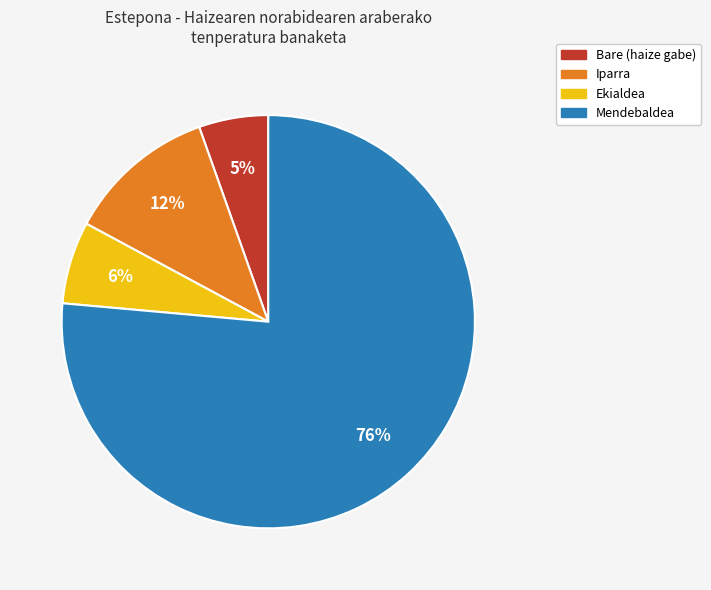

Is there any slice that represents more than half of the pie?

Yes